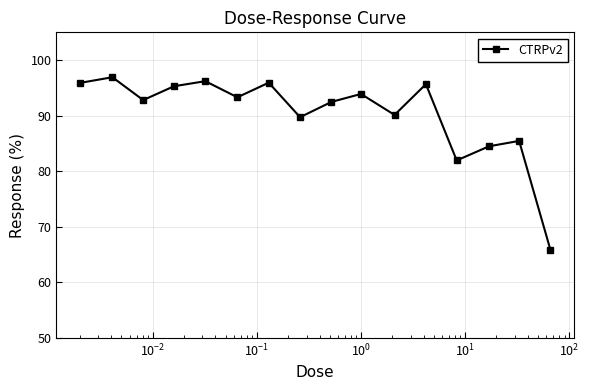

How many points are lower than both their immediate neighbors (excluding endpoints)?

5